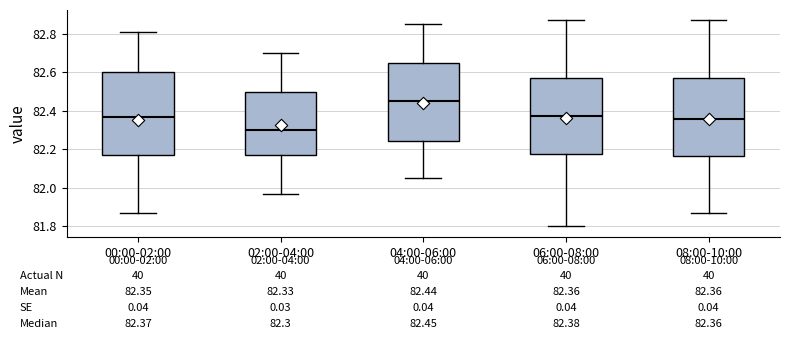

Which box's median line is the highest?

04:00-06:00